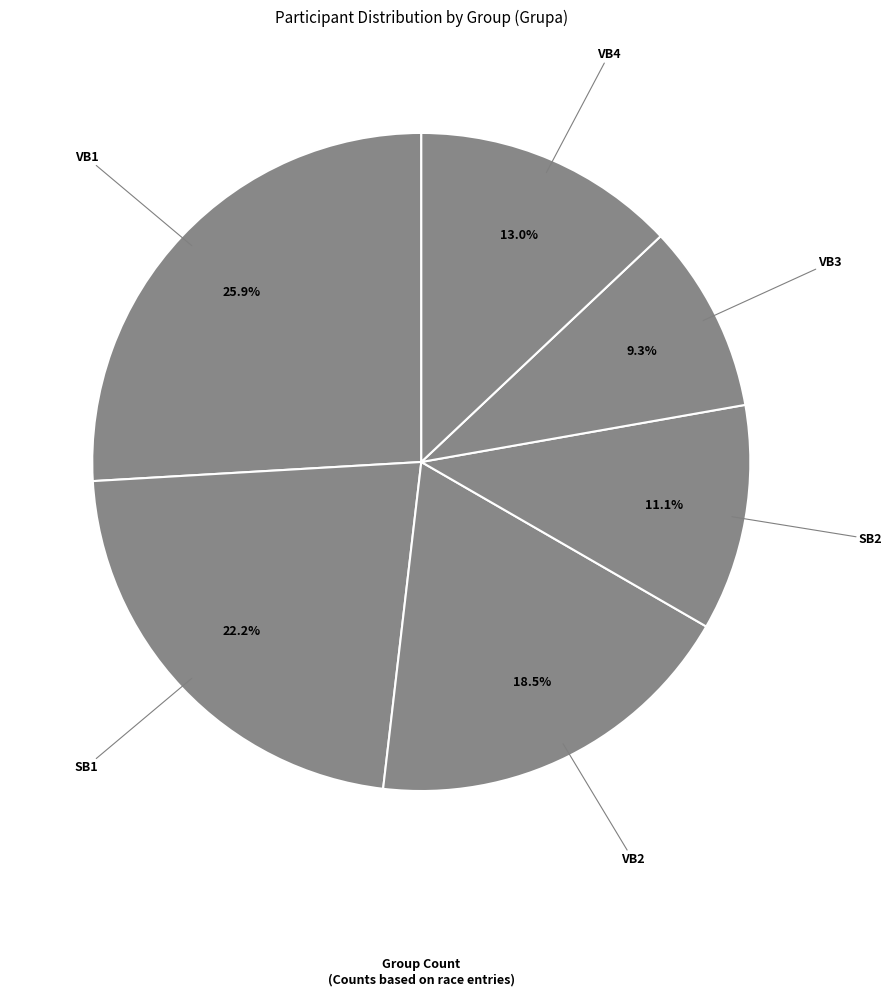

Between SB2 and SB1, which is larger?

SB1